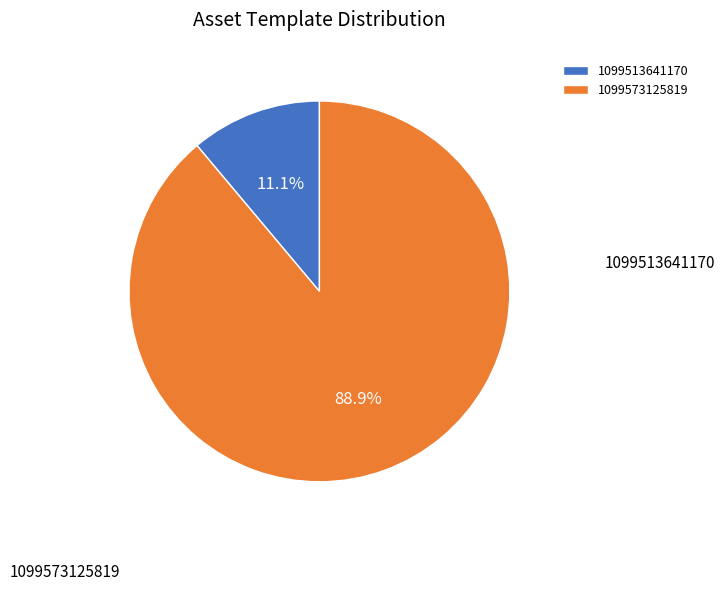

What is the change in value from 1099513641170 to 1099573125819?

+296808